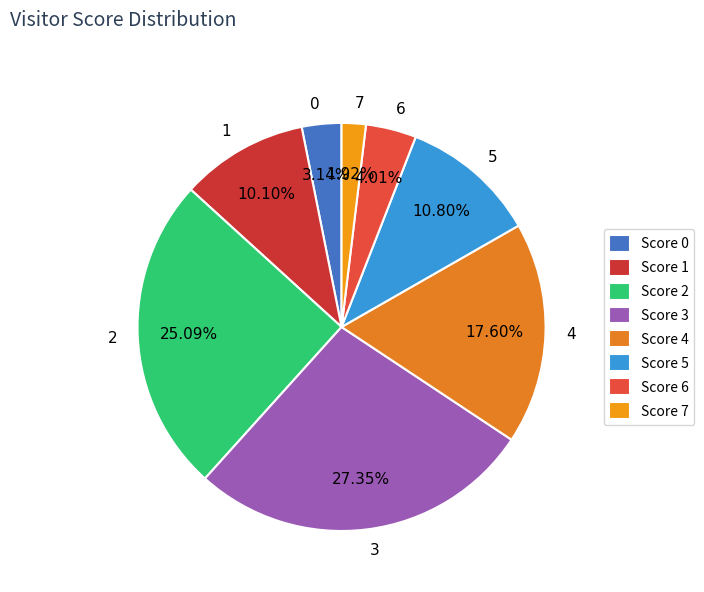

How many segments does this pie chart have?

8